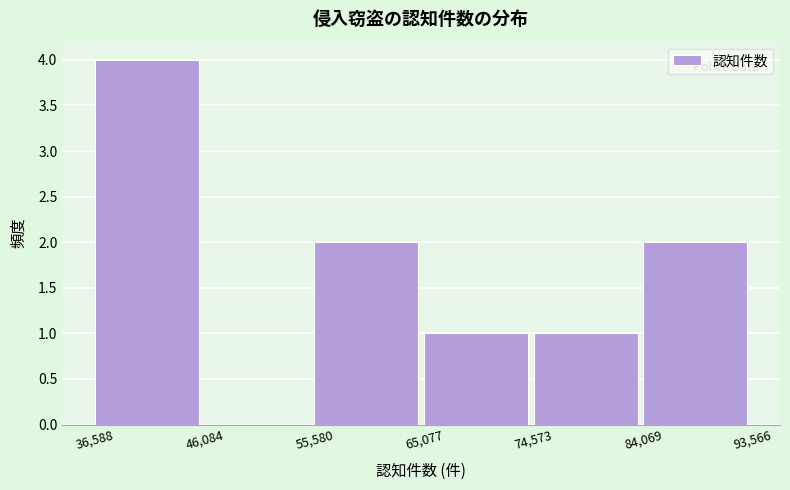

Which range on the x-axis has the tallest bar?

36,588 to 46,084